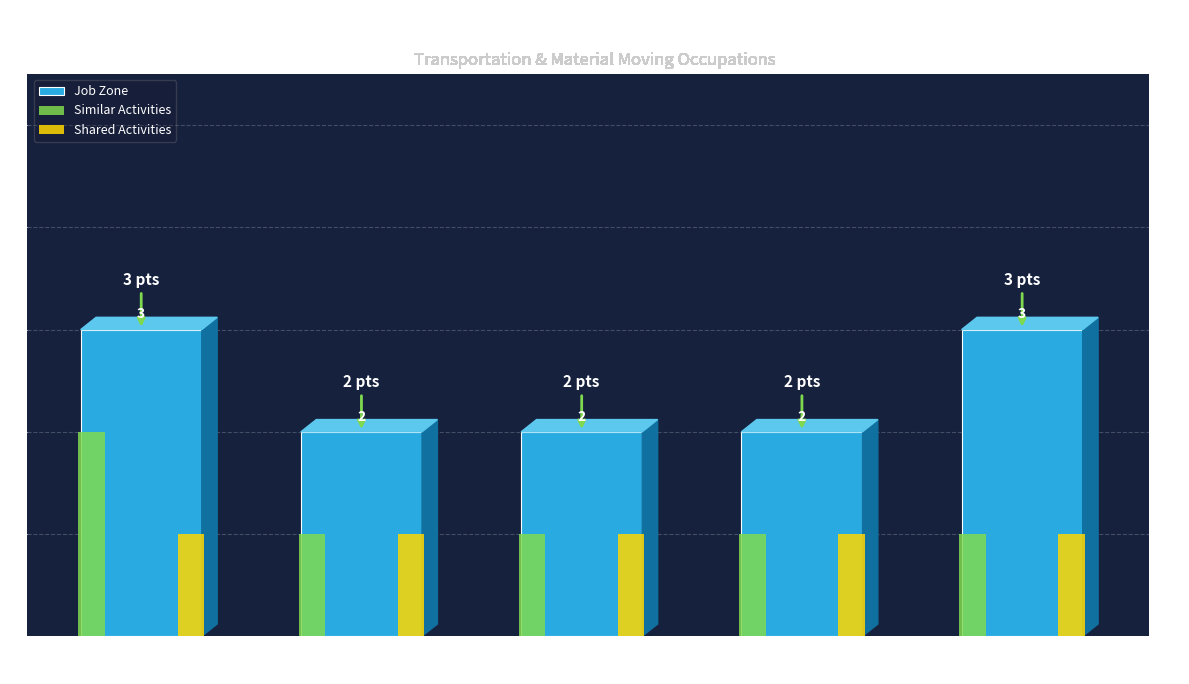

What is the sum of all Shared Activities values?

5